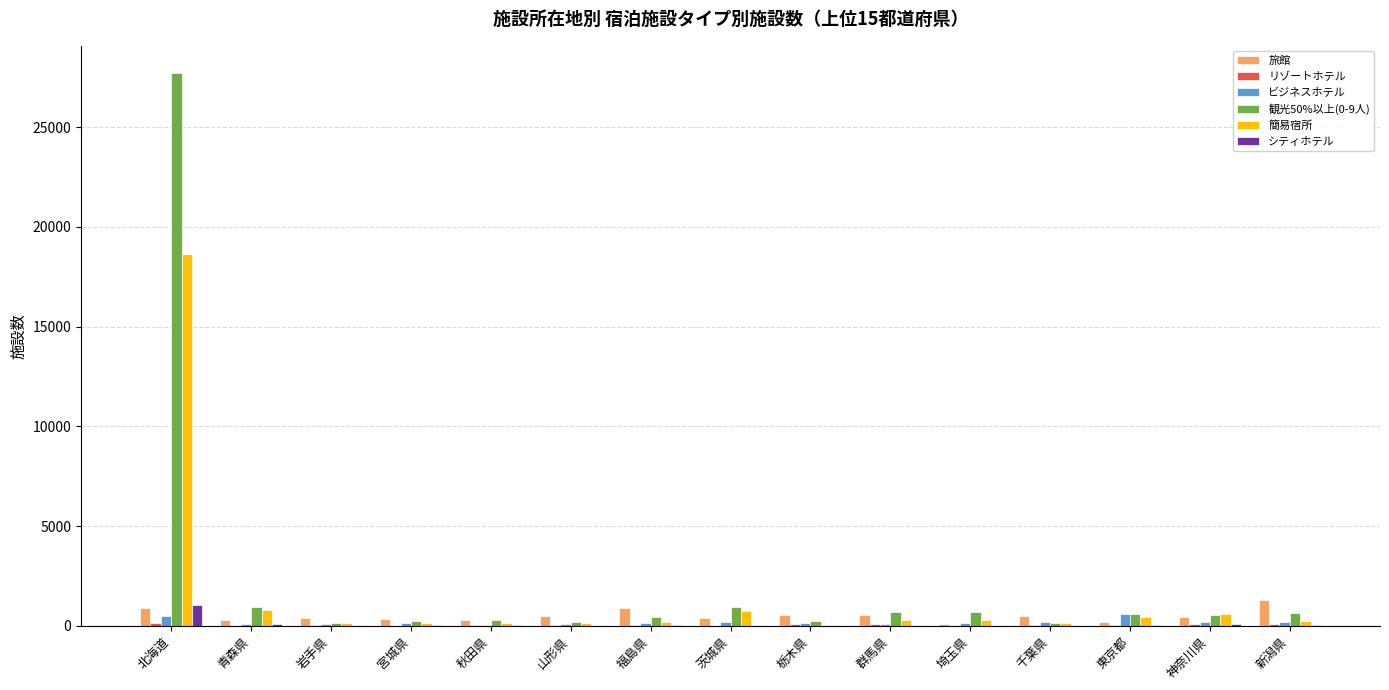

At which category is the sum across all series the highest?

北海道